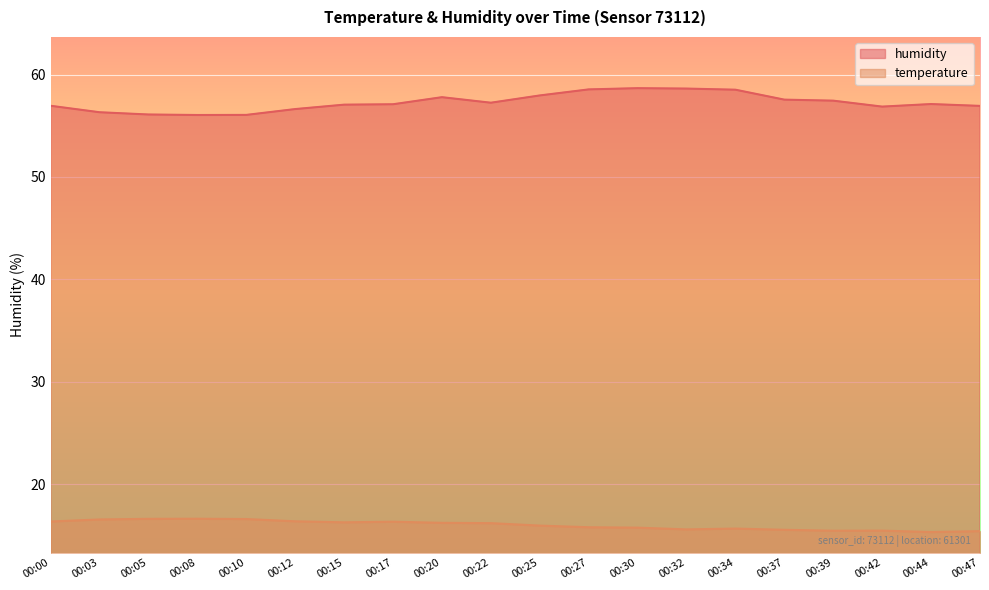

True or false: humidity and temperature intersect in this chart.

False